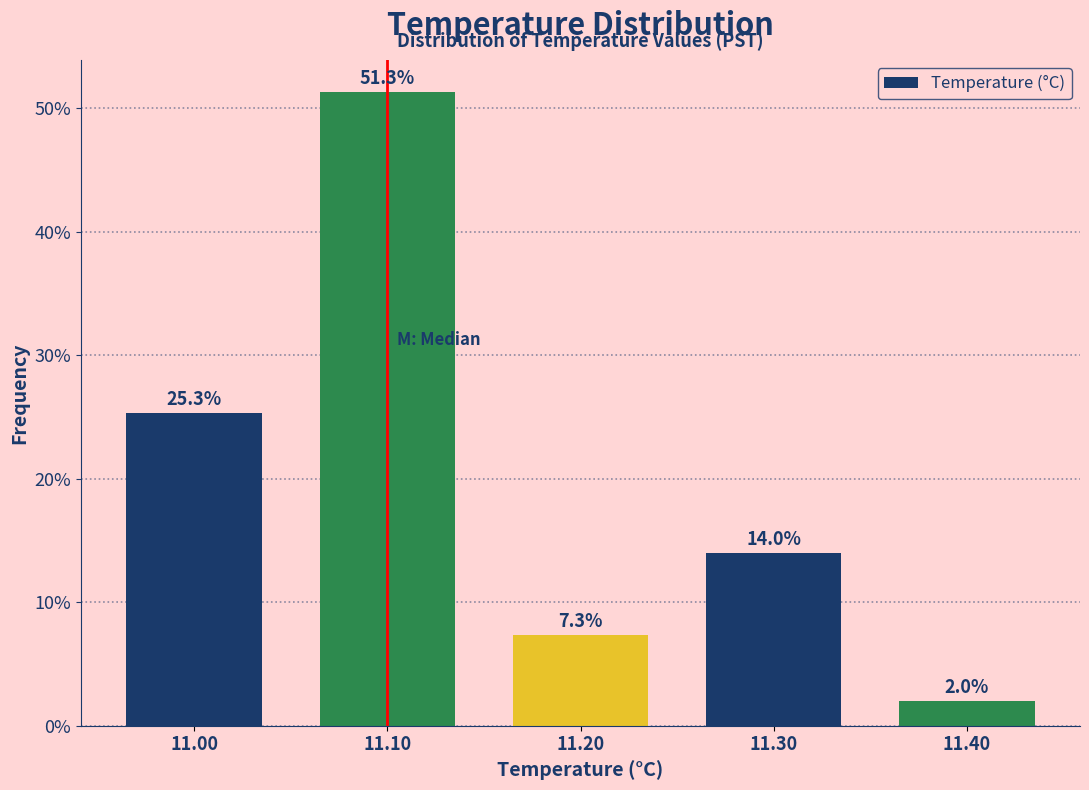

Reading left to right, list every bar in this chart as the range it spans on the x-axis followed by its height.

10.95 to 11.05: 25.3
11.05 to 11.15: 51.3
11.15 to 11.25: 7.3
11.25 to 11.35: 14.0
11.35 to 11.45: 2.0